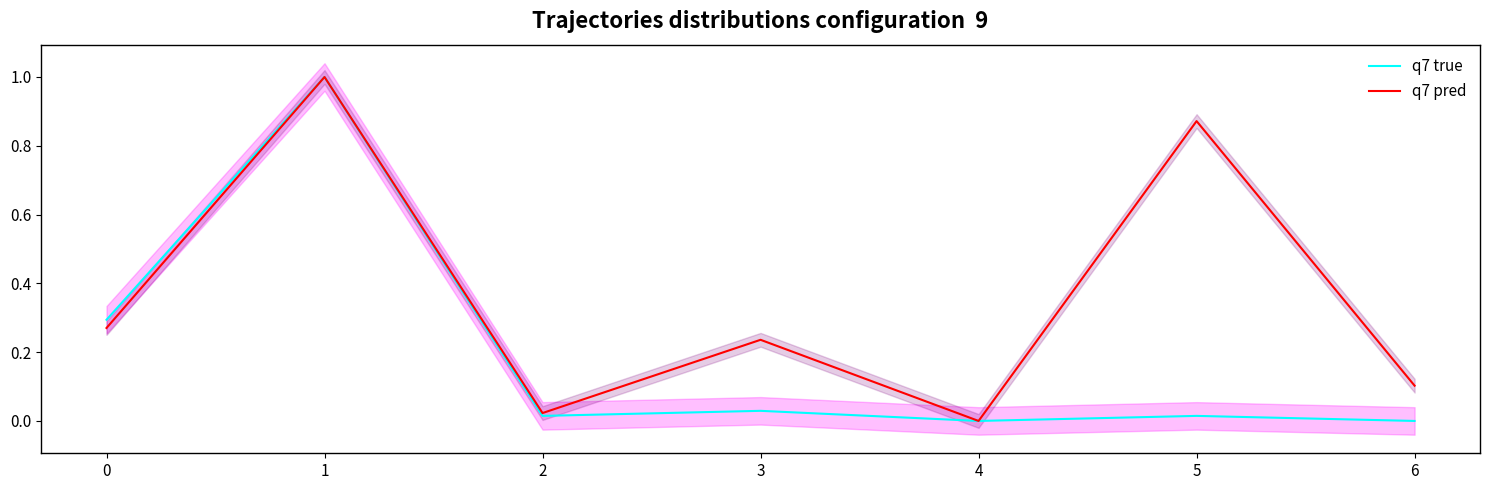

At which label is q7 pred closest to 0?

4